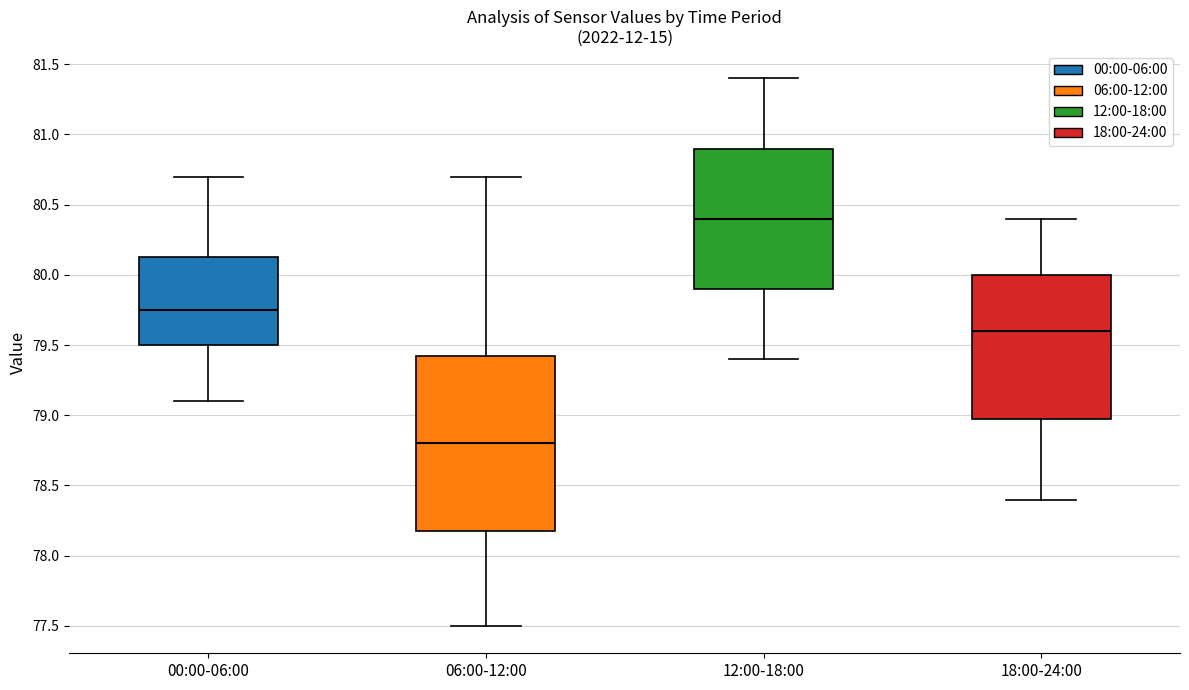

Where does the upper whisker of the box for 12:00-18:00 end on the y-axis? The values are not printed on the chart, so give them approximately, as read against the axis.

81.40